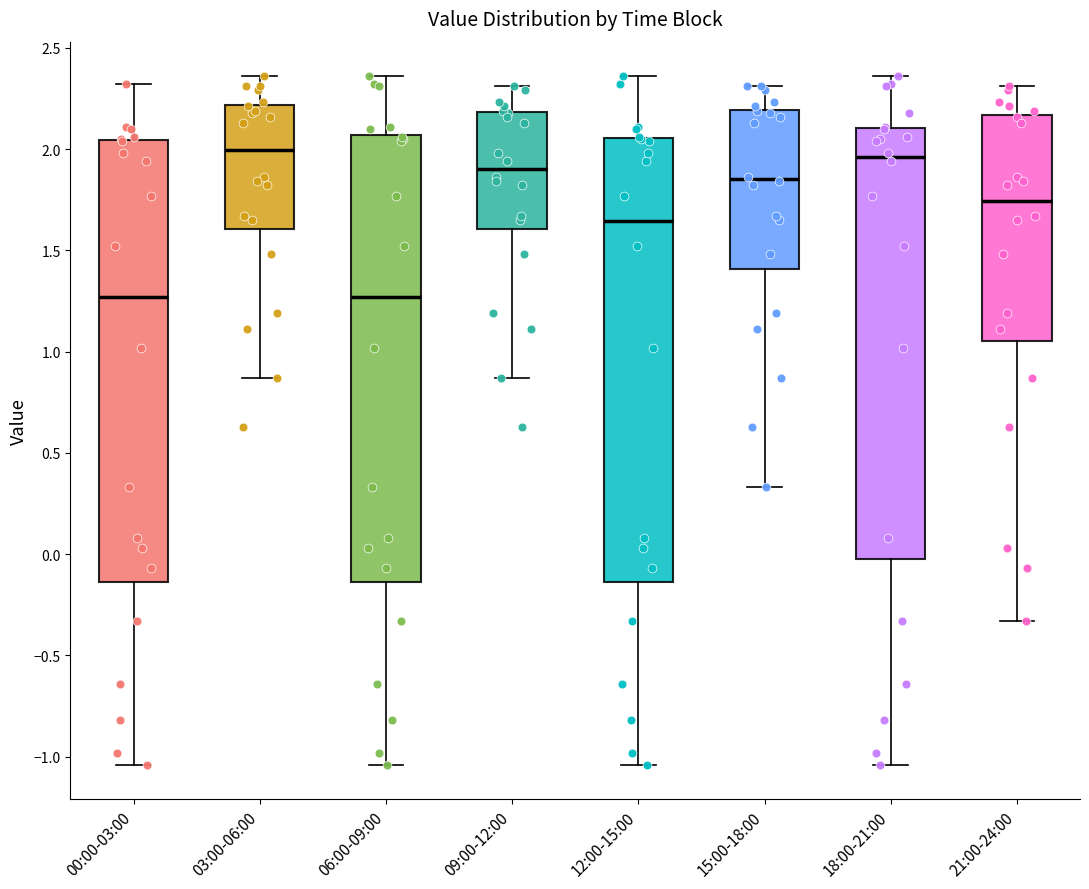

Where is the lower edge of the box for 12:00-15:00 on the y-axis? The values are not printed on the chart, so give them approximately, as read against the axis.

-0.15